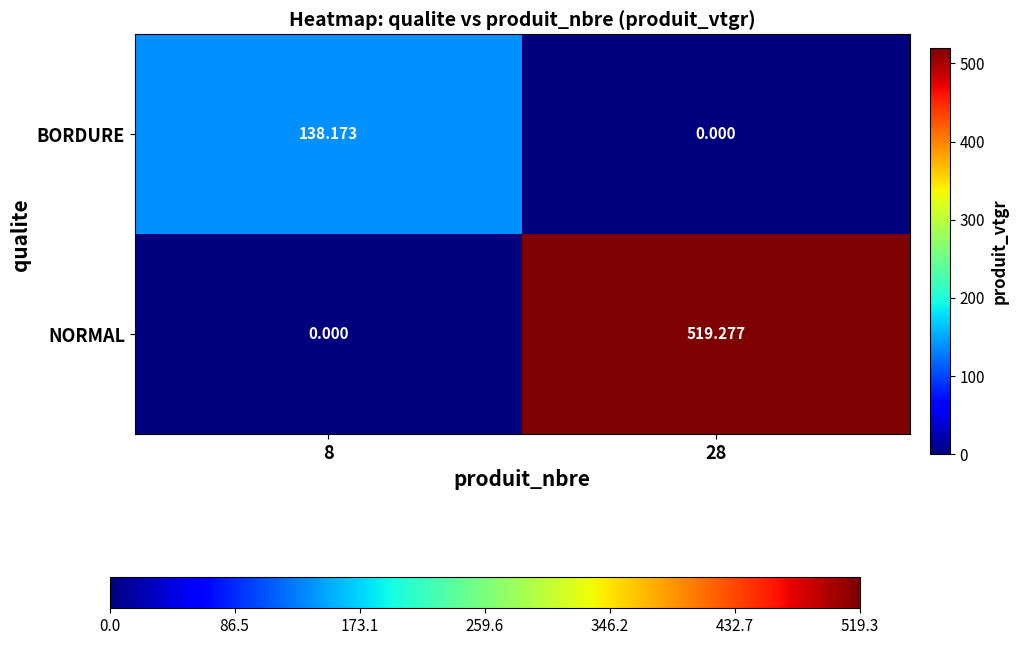

Which series has the largest total across all categories?

NORMAL